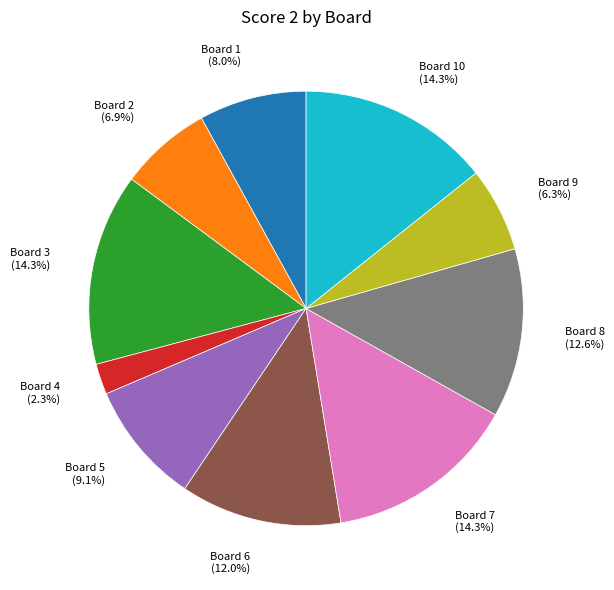

Is there any slice that represents more than half of the pie?

No